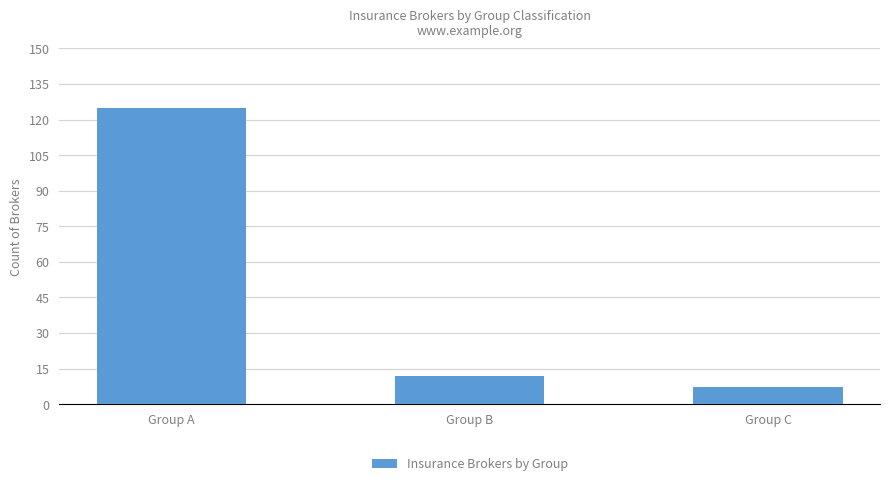

What is the difference between the maximum and minimum values?

118